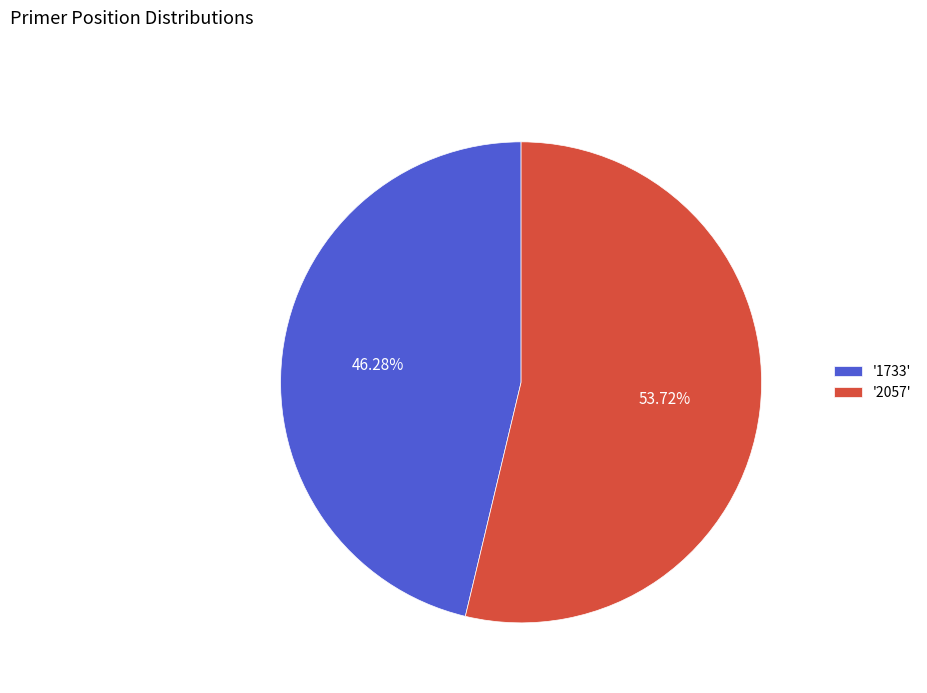

Does any single category account for the majority?

Yes